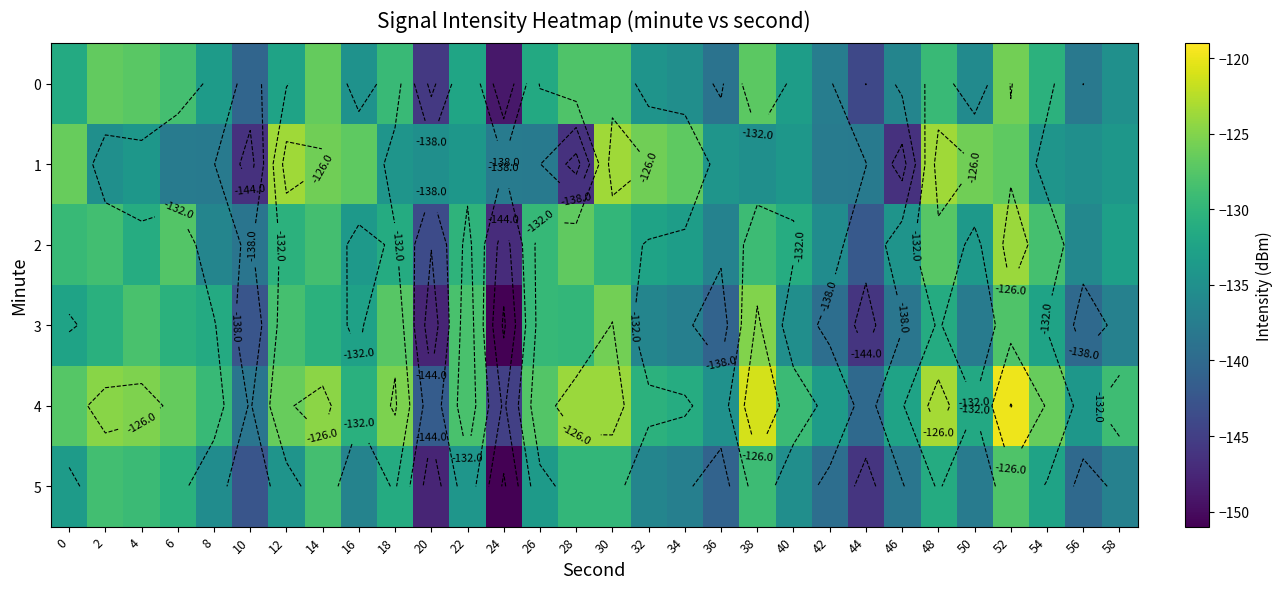

Between 8 and 22, which series saw the biggest shift?

2